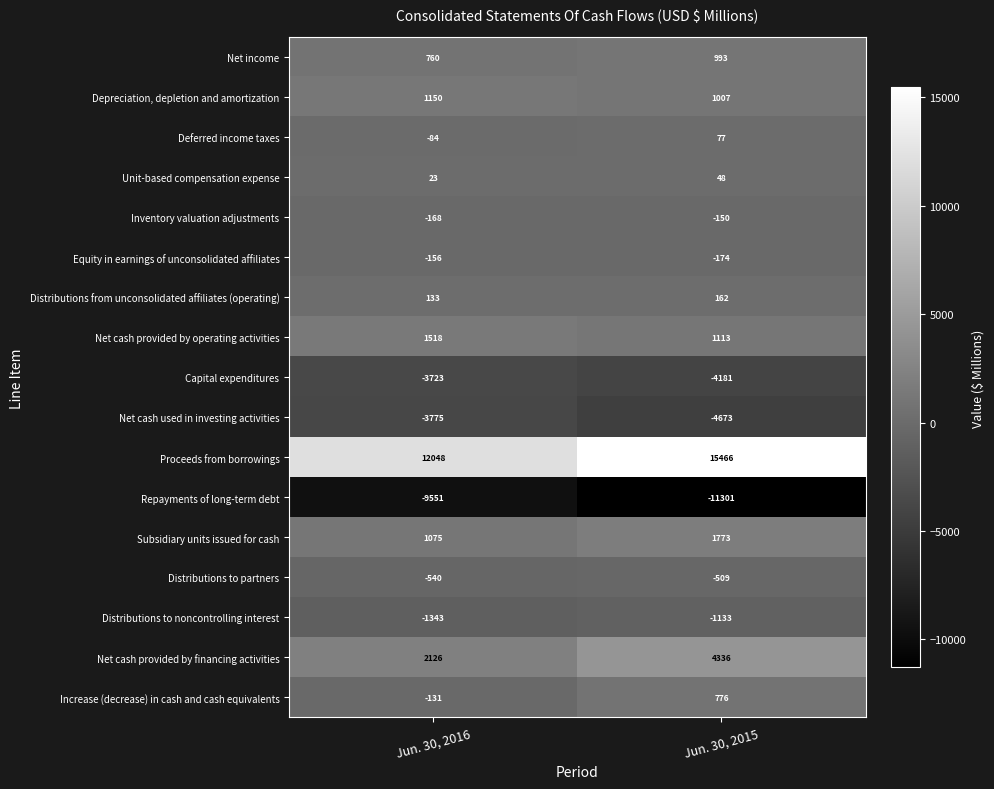

What is the difference between the Net cash provided by operating activities values at Jun. 30, 2015 and Jun. 30, 2016?

405